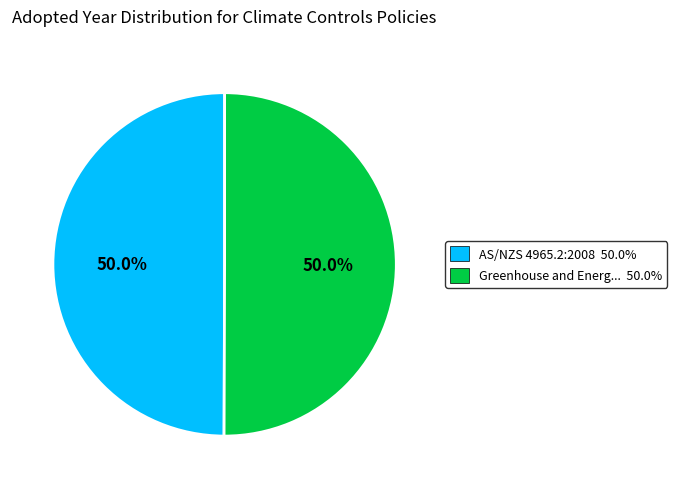

How many segments does this pie chart have?

2